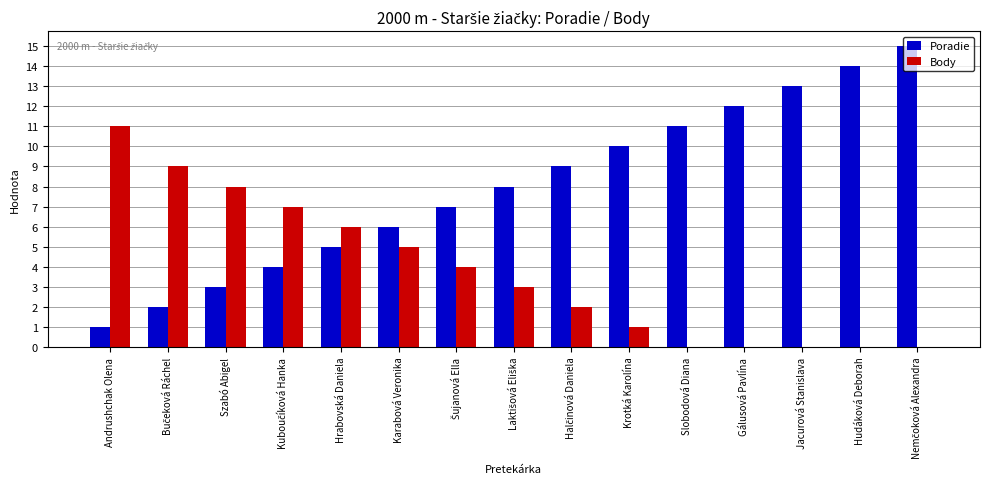

Is it true that Body equals 7 at Andrushchak Olena?

False